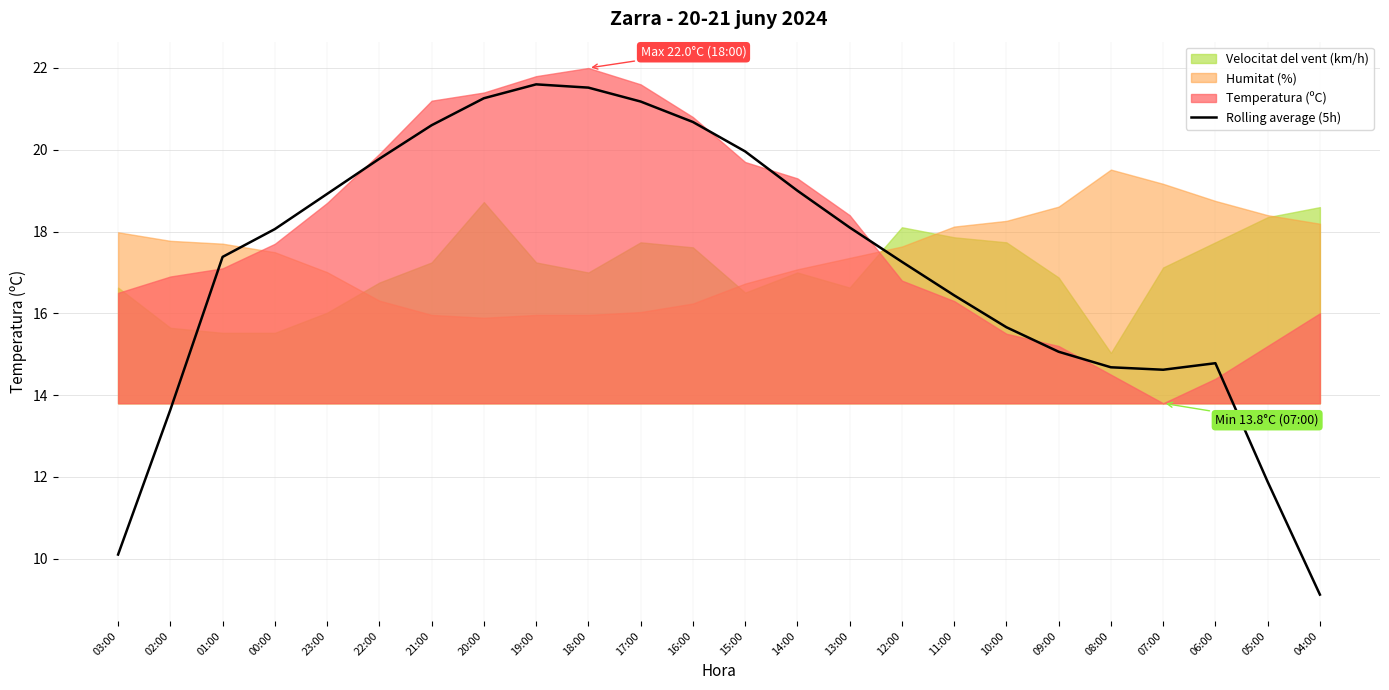

The value of Rolling average (5h) at 09:00 is 24.4. True or false?

False